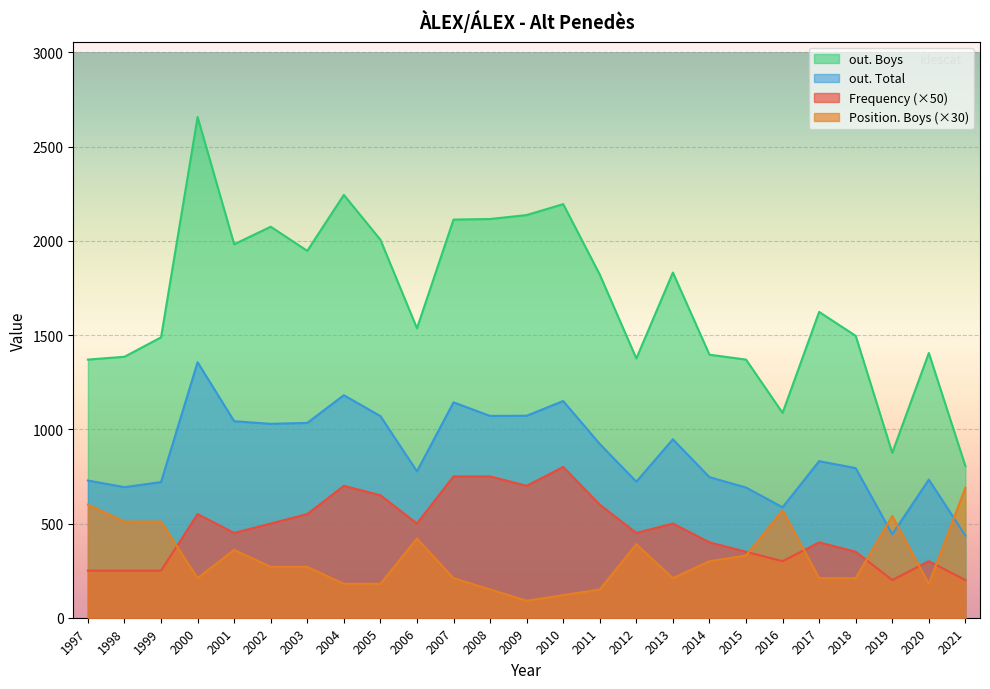

True or false: out. Boys and out. Total intersect in this chart.

False